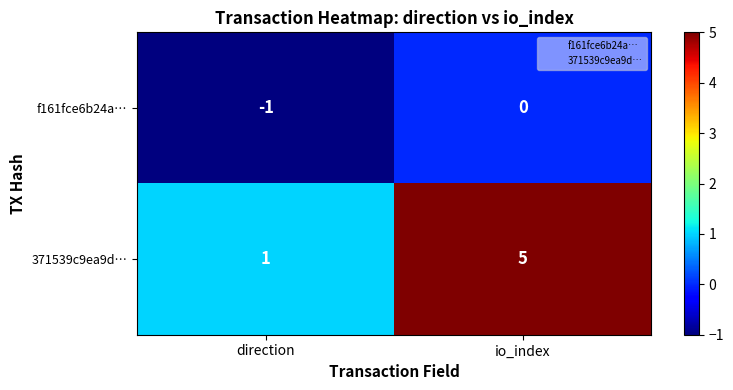

What is the spread (max minus min) of values at io_index?

5